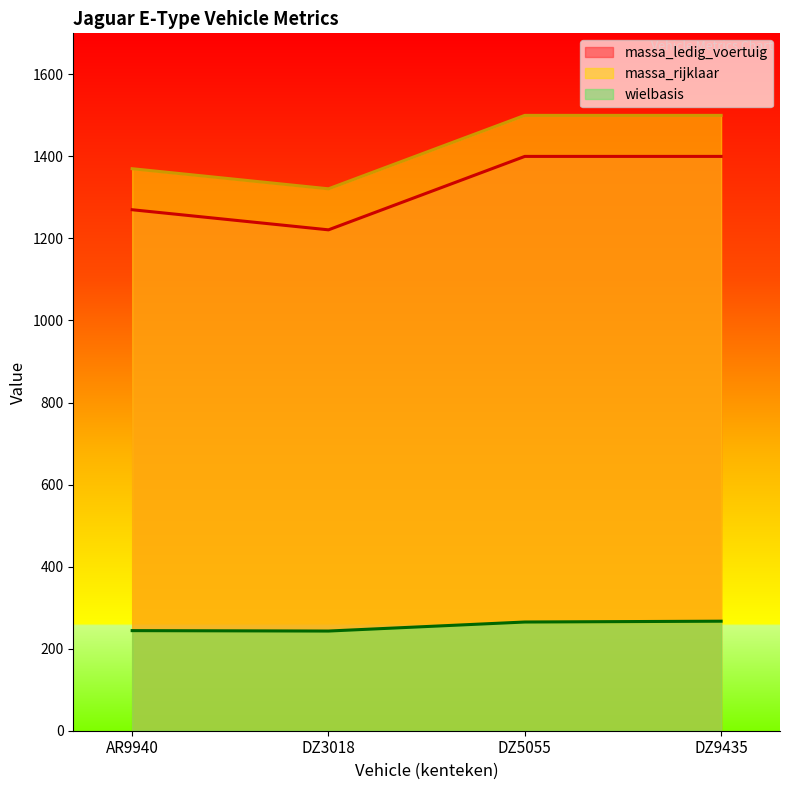

Where is the first local minimum for massa_ledig_voertuig?

DZ3018